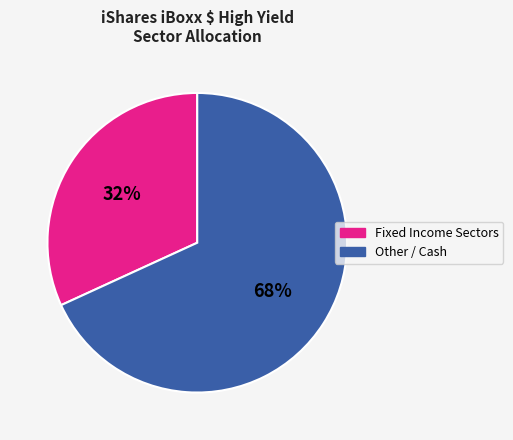

Does any single category account for the majority?

Yes